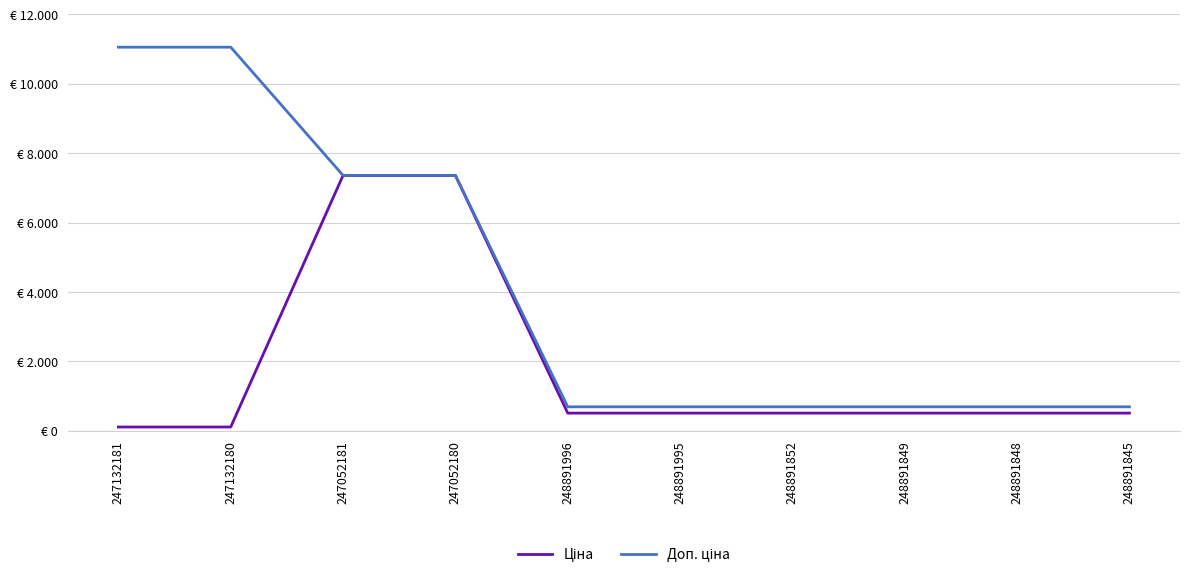

At which label does Ціна reach its minimum?

247132181